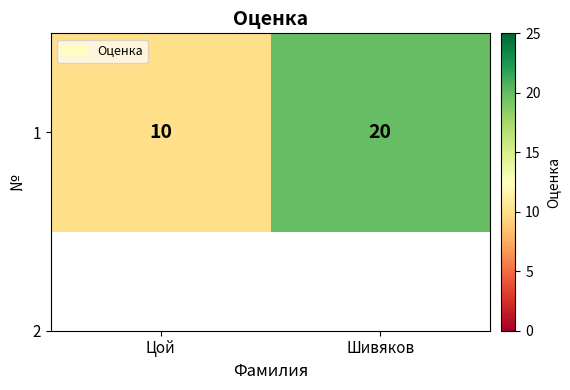

The chart shows a value of 6 at Цой. True or false?

False